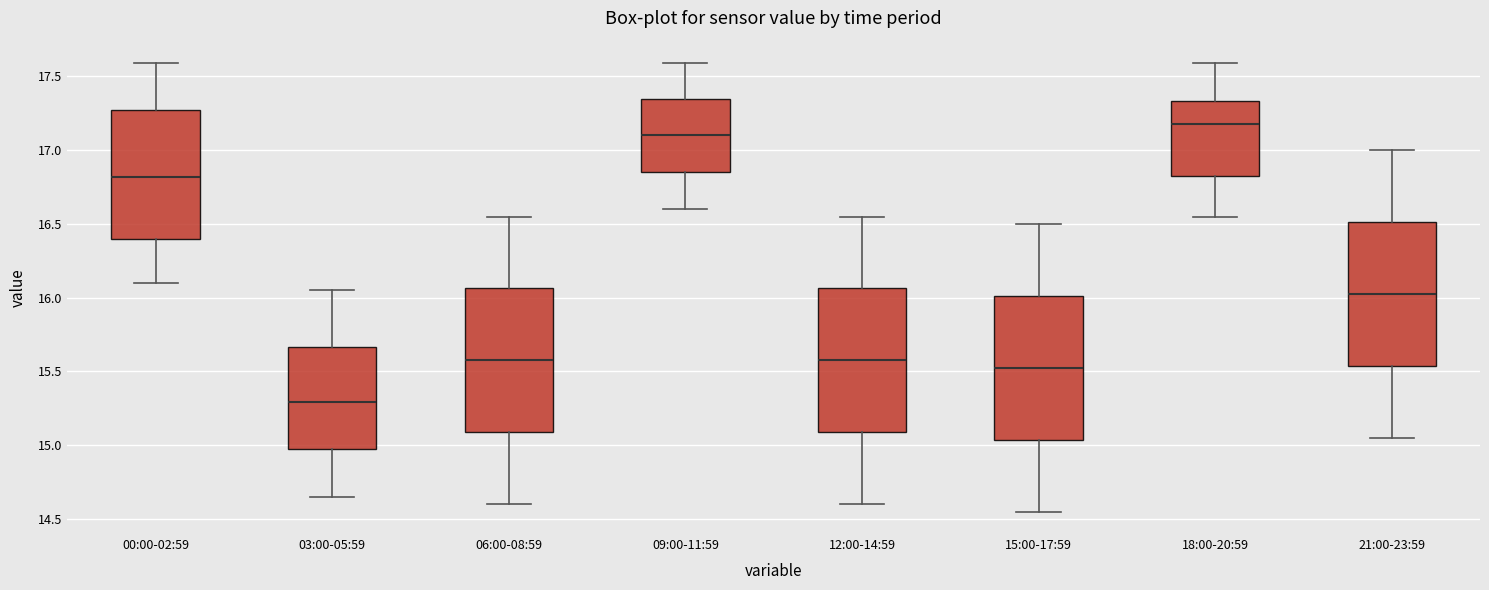

Where is the lower edge of the box for 21:00-23:59 on the y-axis? The values are not printed on the chart, so give them approximately, as read against the axis.

15.55